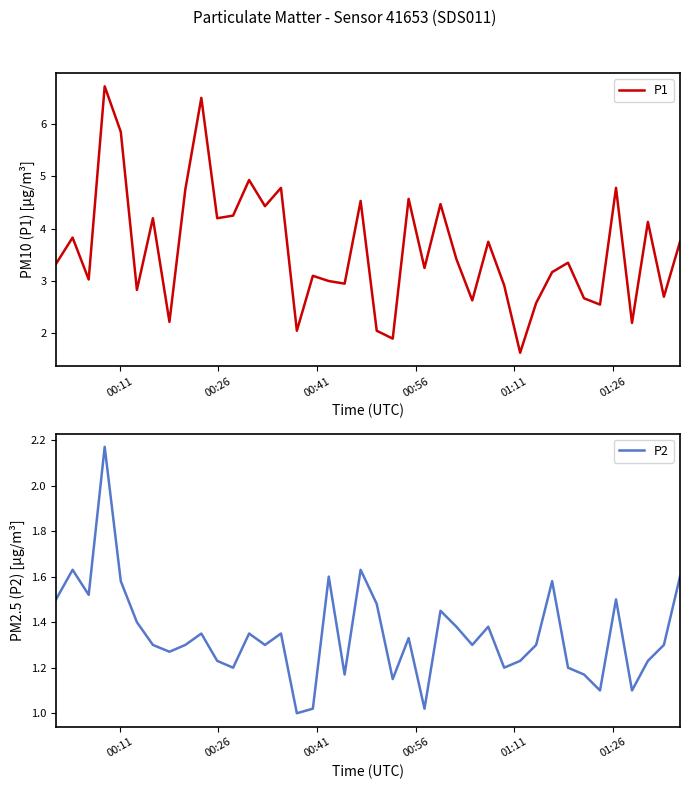

Reading left to right, extract all data points from this chart.

P1: 3.3	3.8	3.0	6.7	5.8	2.8	4.2	2.2	4.8	6.5	4.2	4.2	4.9	4.4	4.8	2.0	3.1	3.0	3.0	4.5	2.0	1.9	4.6	3.2	4.5	3.4	2.6	3.8	2.9	1.6	2.6	3.2	3.4	2.7	2.5	4.8	2.2	4.1	2.7	3.8
P2: 1.5	1.6	1.5	2.2	1.6	1.4	1.3	1.3	1.3	1.4	1.2	1.2	1.4	1.3	1.4	1.0	1.0	1.6	1.2	1.6	1.5	1.1	1.3	1.0	1.4	1.4	1.3	1.4	1.2	1.2	1.3	1.6	1.2	1.2	1.1	1.5	1.1	1.2	1.3	1.6